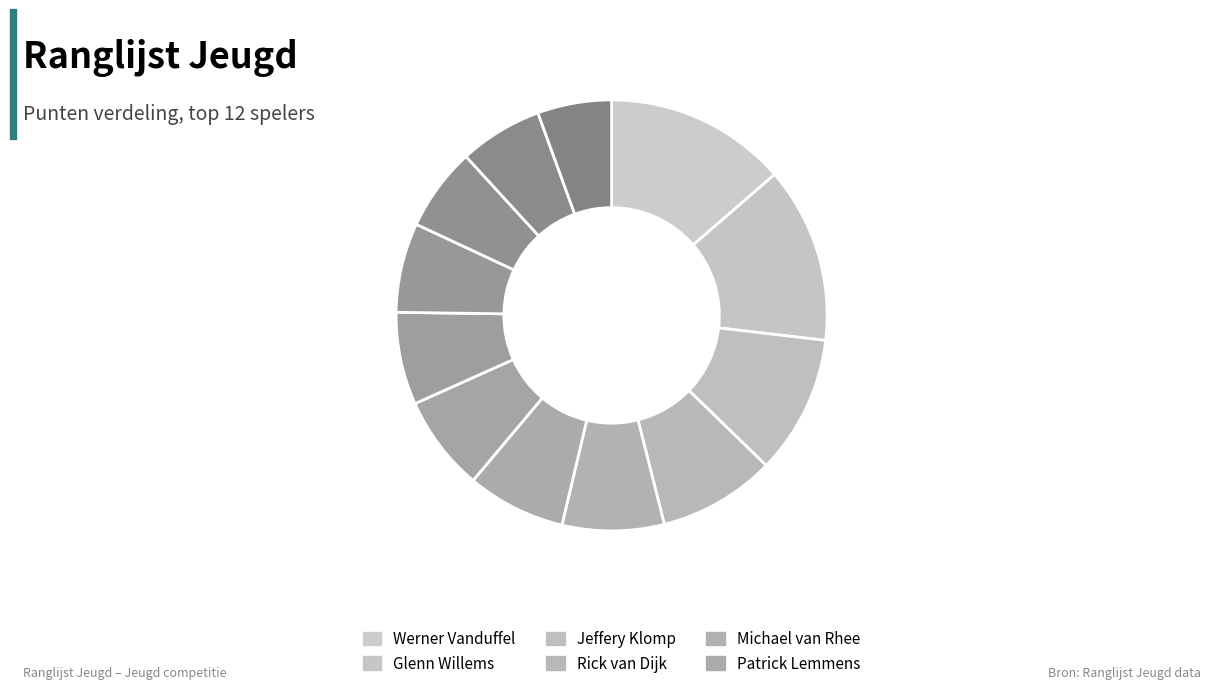

To the nearest percent, what is the difference between the largest and smallest slice percentages?

8%